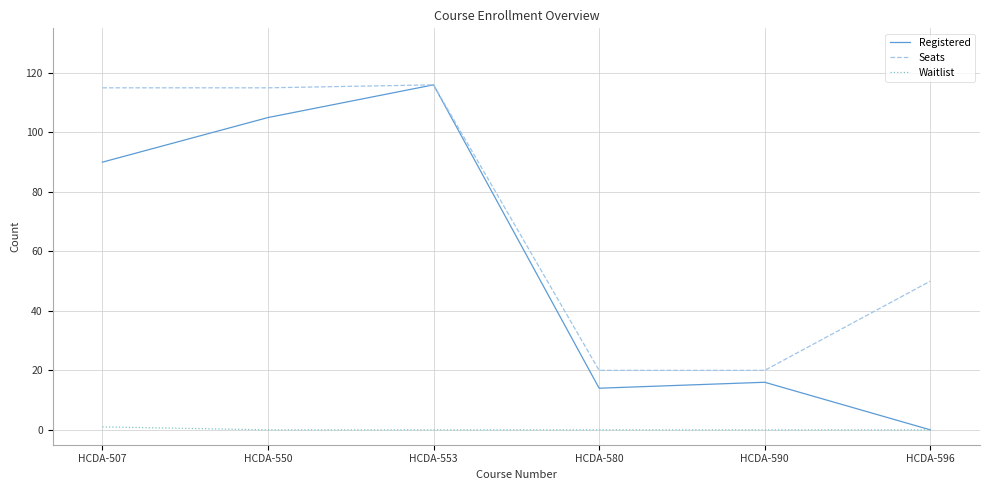

Where is Registered nearest to the value 58?

HCDA-507